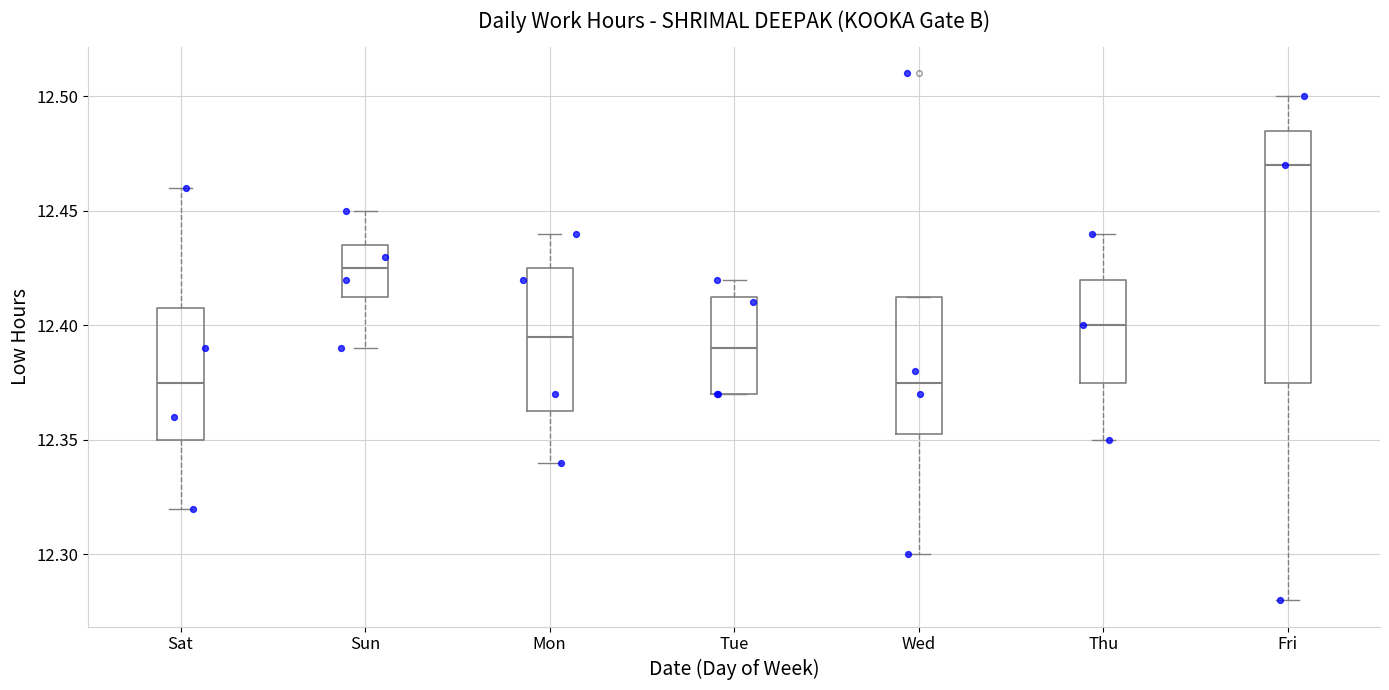

Reading left to right, transcribe this box plot: for each box, give where its median line is, the range the box spans, and where its two whiskers end, as read against the y-axis. The values are not printed on the chart, so give them approximately, as read against the axis.

Sat: median 12.375, box 12.350 to 12.410, whiskers 12.320 to 12.460
Sun: median 12.425, box 12.415 to 12.435, whiskers 12.390 to 12.450
Mon: median 12.395, box 12.365 to 12.425, whiskers 12.340 to 12.440
Tue: median 12.390, box 12.370 to 12.415, whiskers 12.370 to 12.420
Wed: median 12.375, box 12.355 to 12.415, whiskers 12.300 to 12.415
Thu: median 12.400, box 12.375 to 12.420, whiskers 12.350 to 12.440
Fri: median 12.470, box 12.375 to 12.485, whiskers 12.280 to 12.500